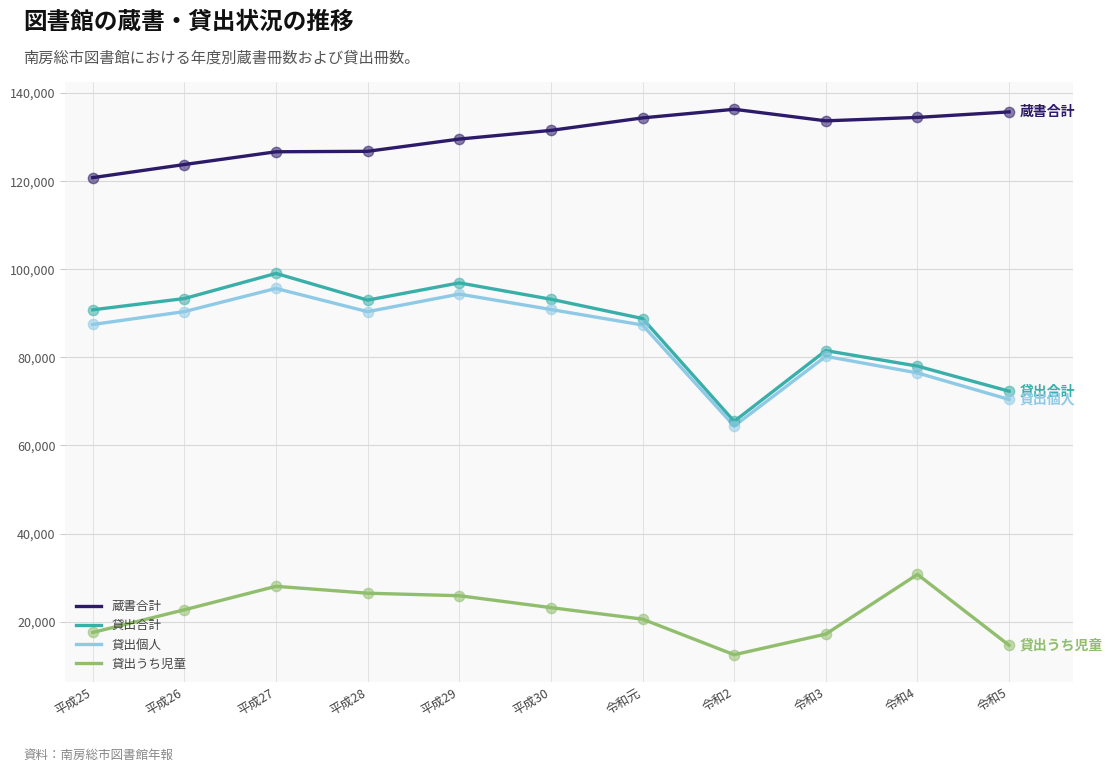

At how many categories does at least one series exceed 101090?

11